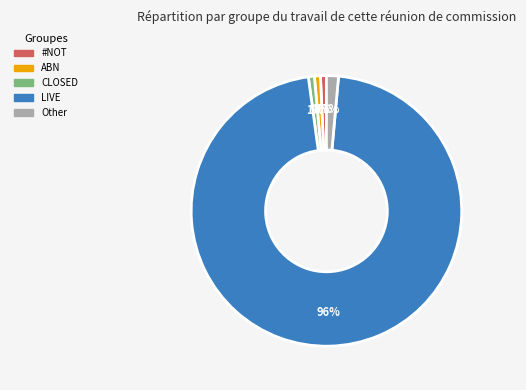

To the nearest percent, what is the average slice percentage?

20%